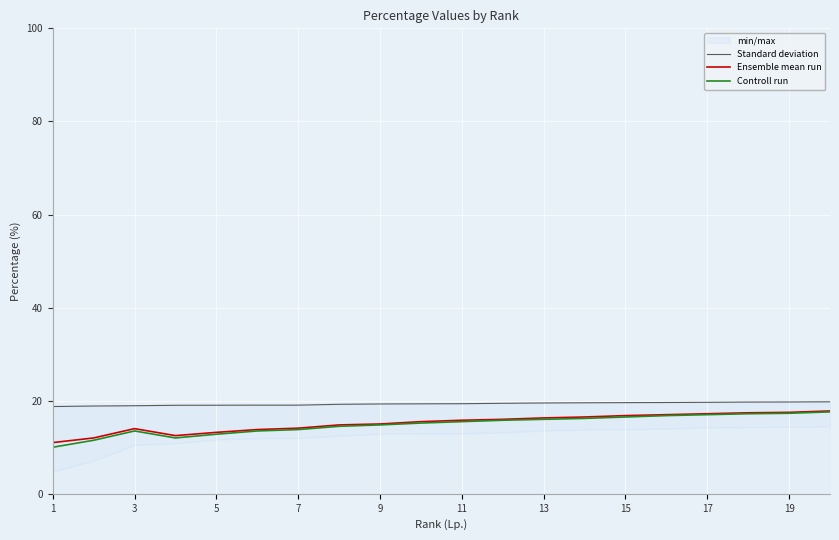

True or false: Standard deviation and Controll run cross at least once.

False